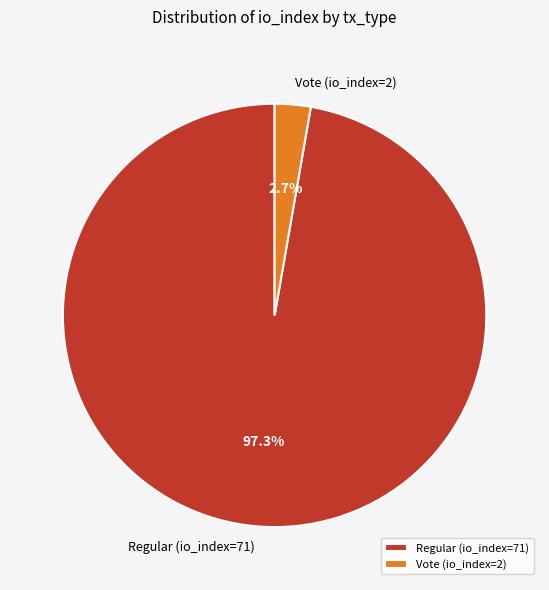

To the nearest percent, what percentage of the pie is Regular (io_index=71)?

97%